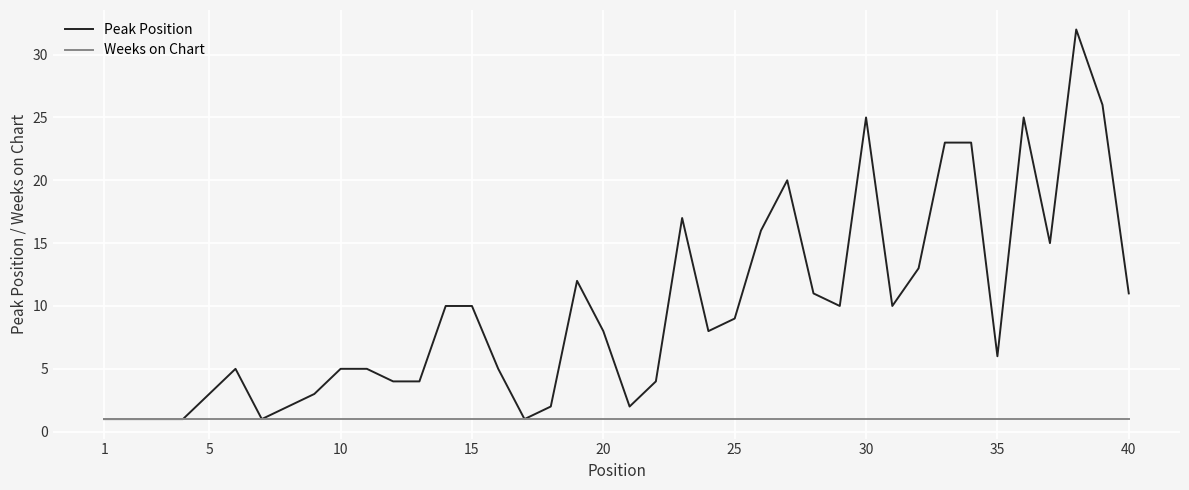

Which series has the largest total across all categories?

Peak Position